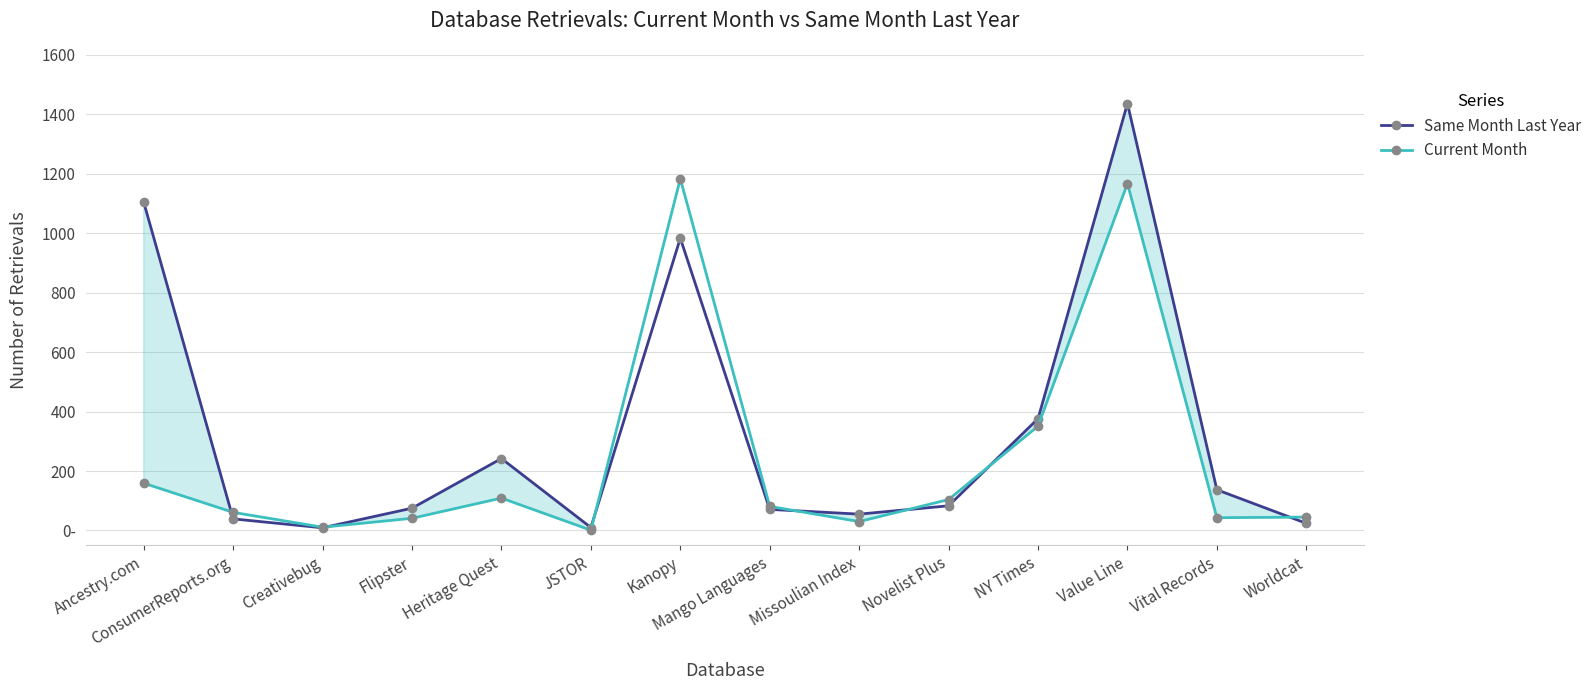

Reading left to right, extract all data points from this chart.

Same Month Last Year: 1104	39	9	75	242	10	983	71	55	83	376	1436	137	24
Current Month: 159	61	11	41	109	1	1183	81	30	104	351	1167	43	45